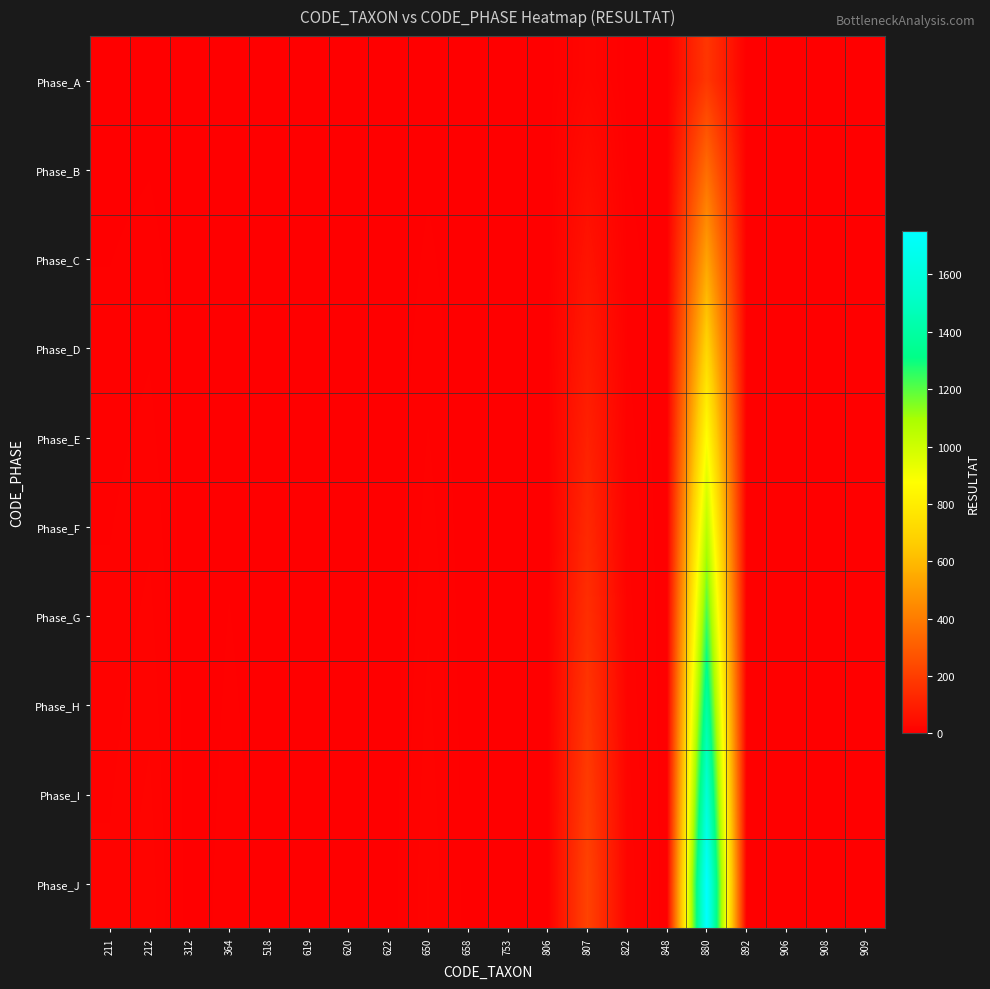

At 848, list the series in order from smallest to largest.

Phase_A, Phase_B, Phase_C, Phase_D, Phase_E, Phase_F, Phase_G, Phase_H, Phase_I, Phase_J